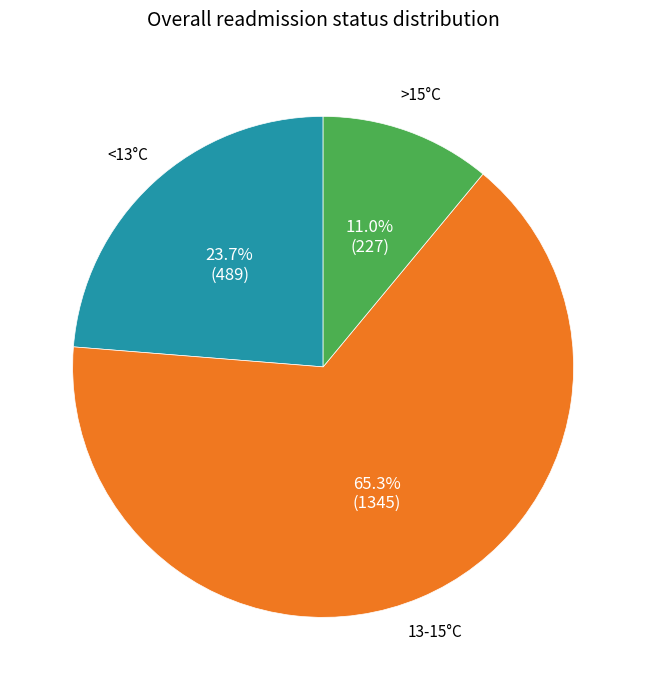

Does any single category account for the majority?

Yes